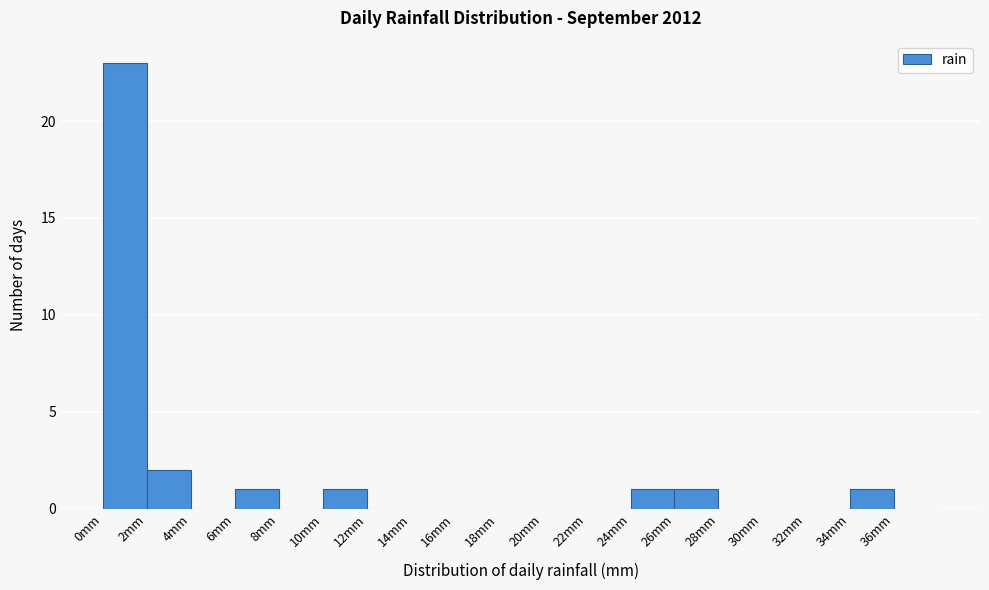

How tall is the bar that spans 6 to 8 on the x-axis? The values are not printed on the chart, so give them approximately, as read against the axis.

1